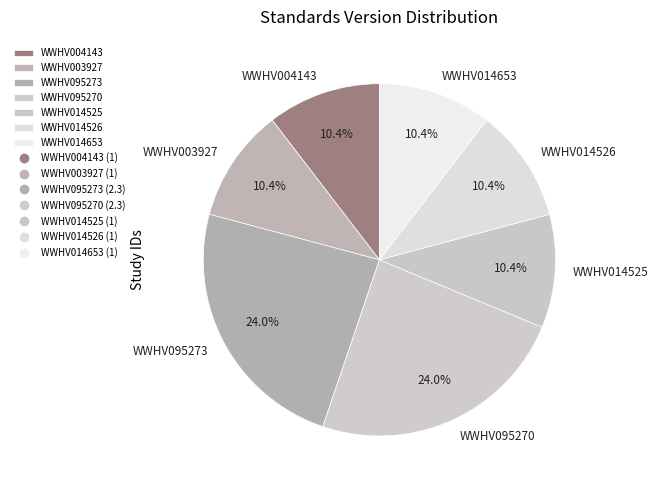

How much of the chart is everything except WWHV014526?

89.6%